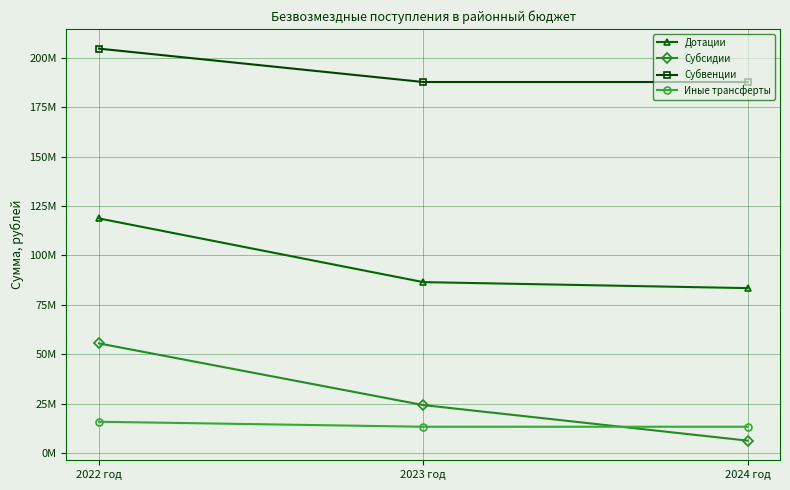

Is this an area chart (filled region under the line)?

No